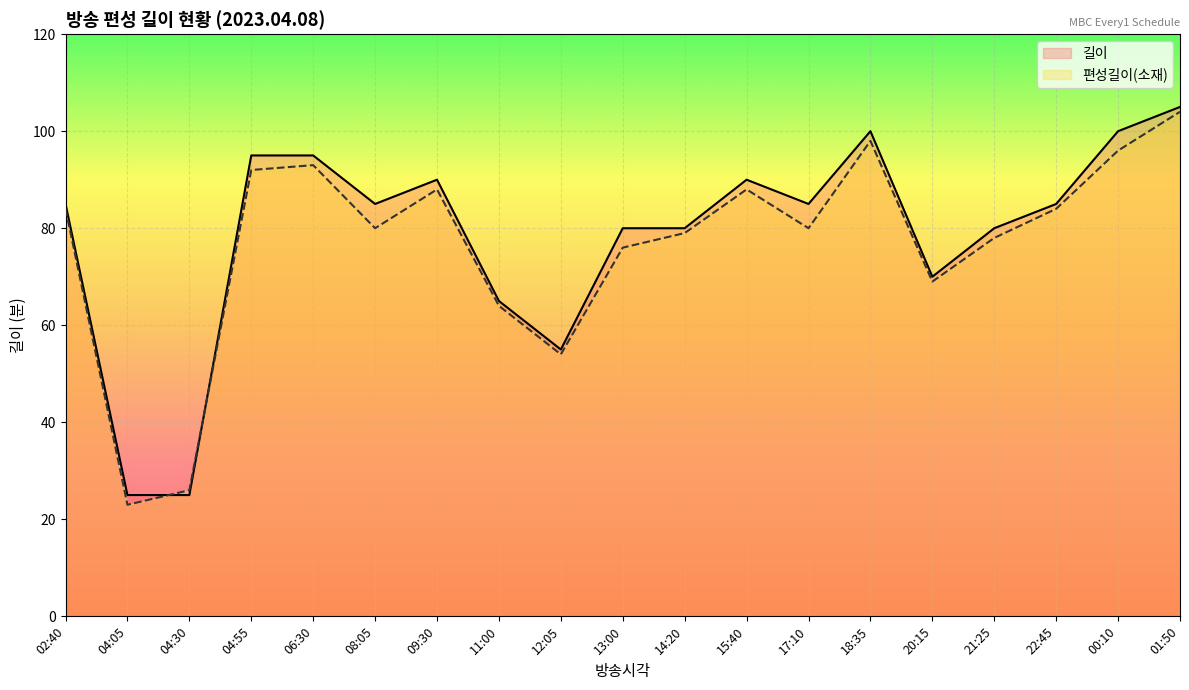

What is the label of the 10th point from the left?

13:00